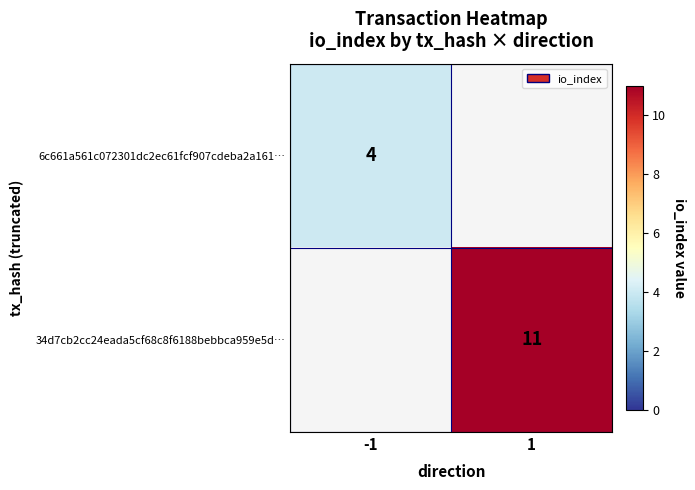

The value of 6c661a561c072301dc2ec61fcf907cdeba2a161… at -1 is 6. True or false?

False